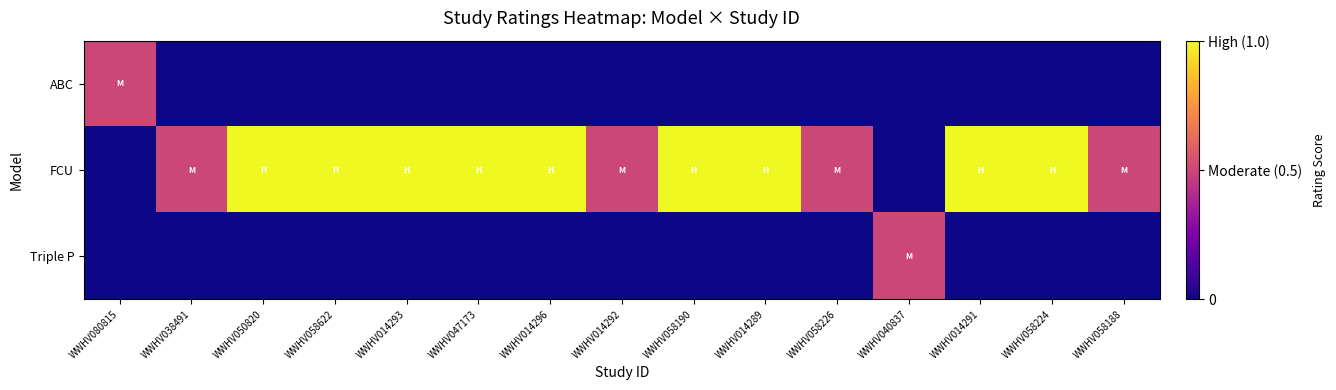

What is the total value across all series at WWHV058188?

0.5